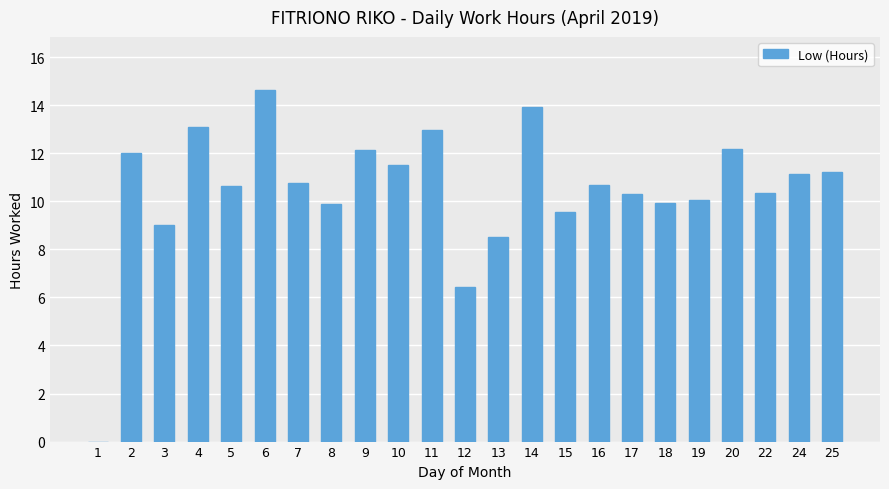

What is the maximum value shown in the chart?

14.7